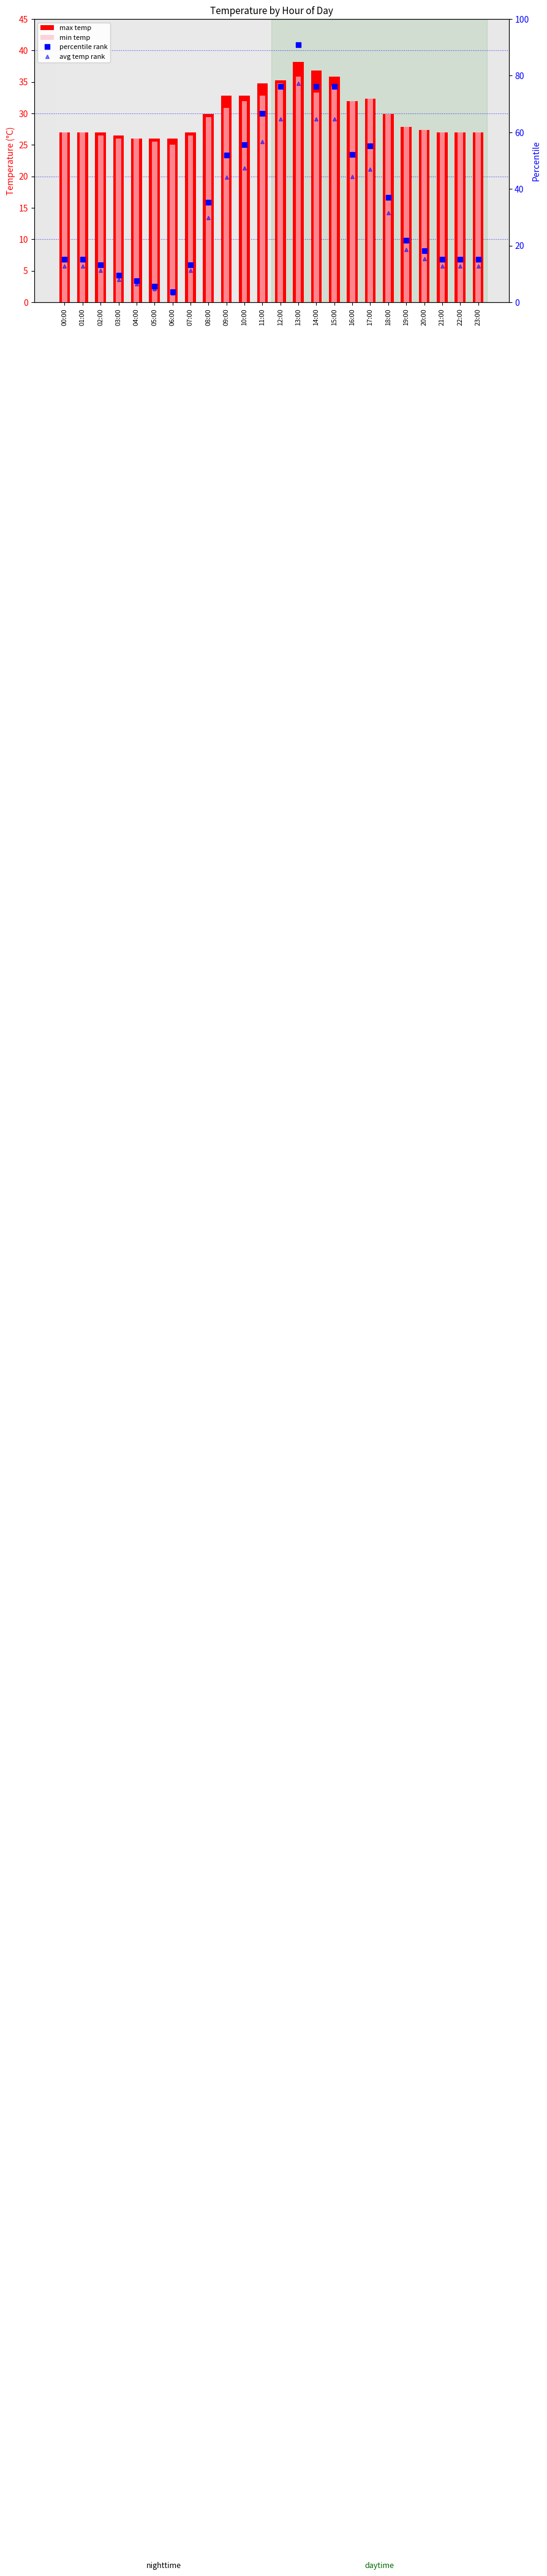

Where does the max temp series first go above 27?

08:00